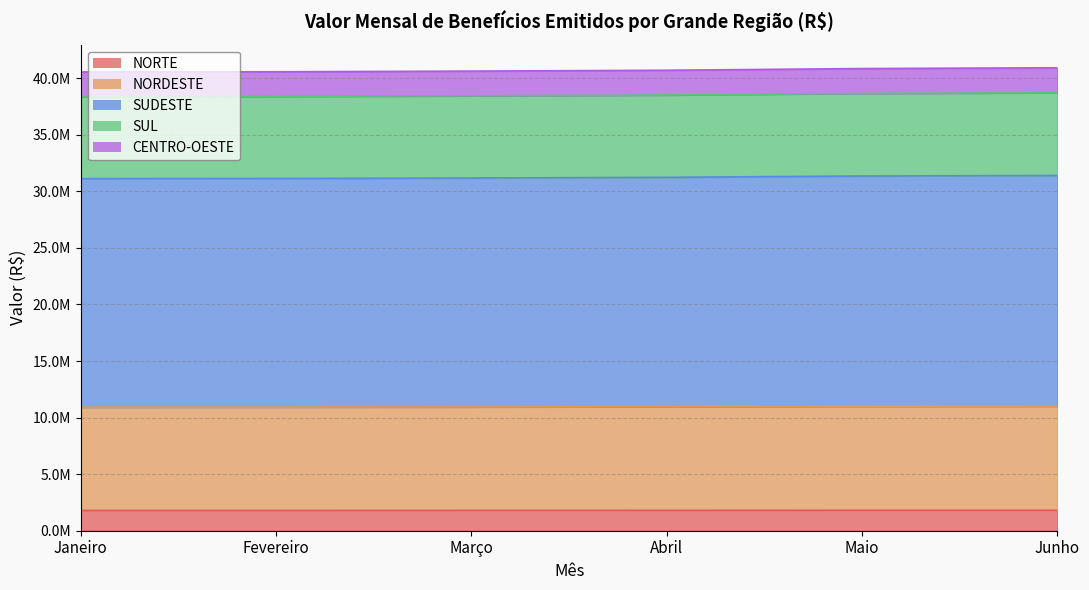

How many lines are shown in the chart?

5